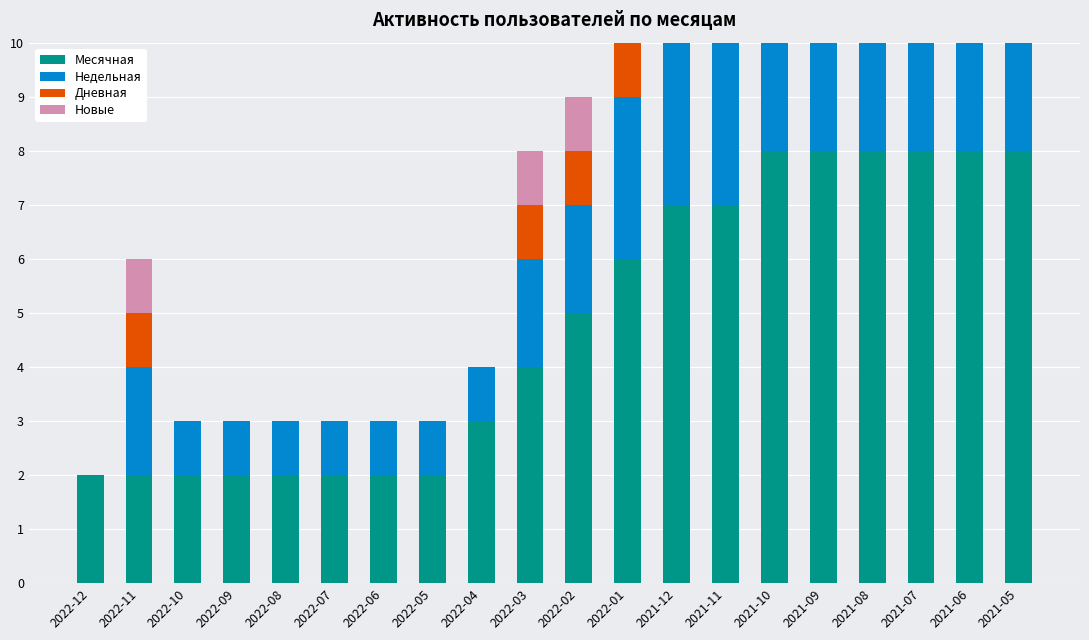

At which label does Новые reach its peak?

2022-11